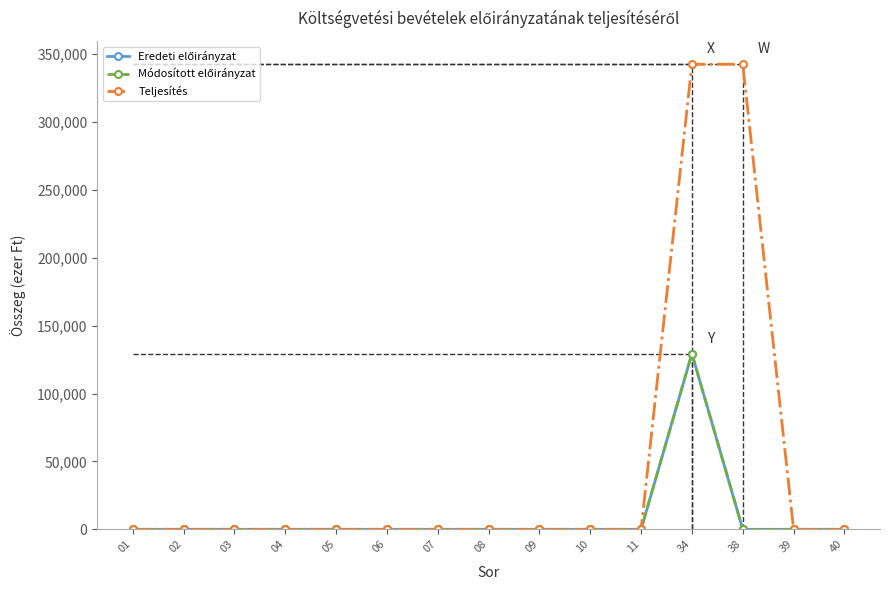

The value of Teljesítés at 40 is 134209. True or false?

False